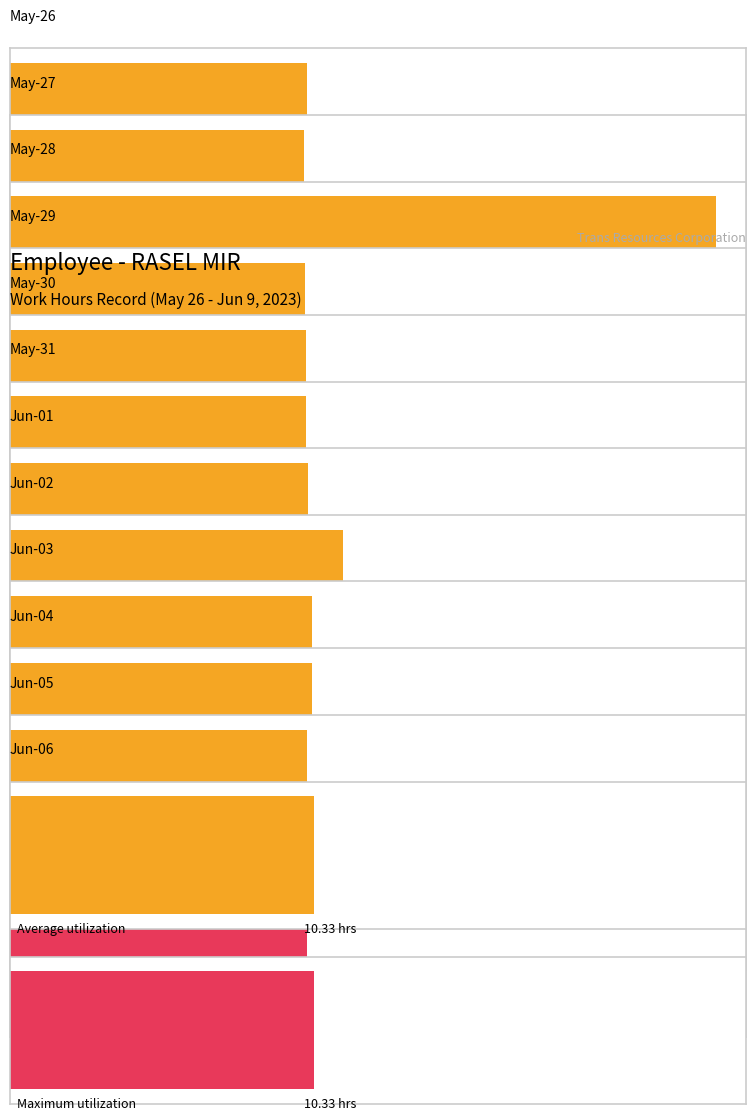

What is the label of the 5th bar from the left?

May-30